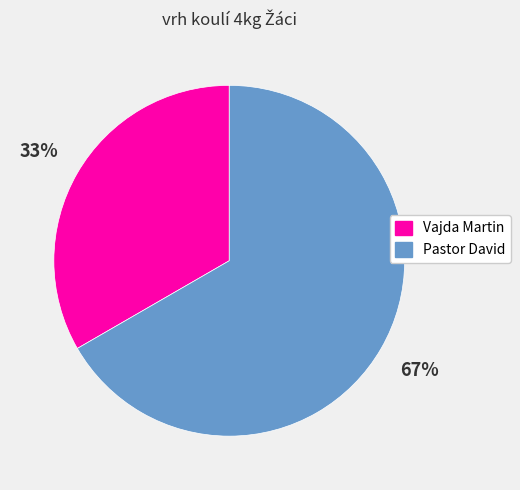

Which slice is the smallest?

Vajda Martin